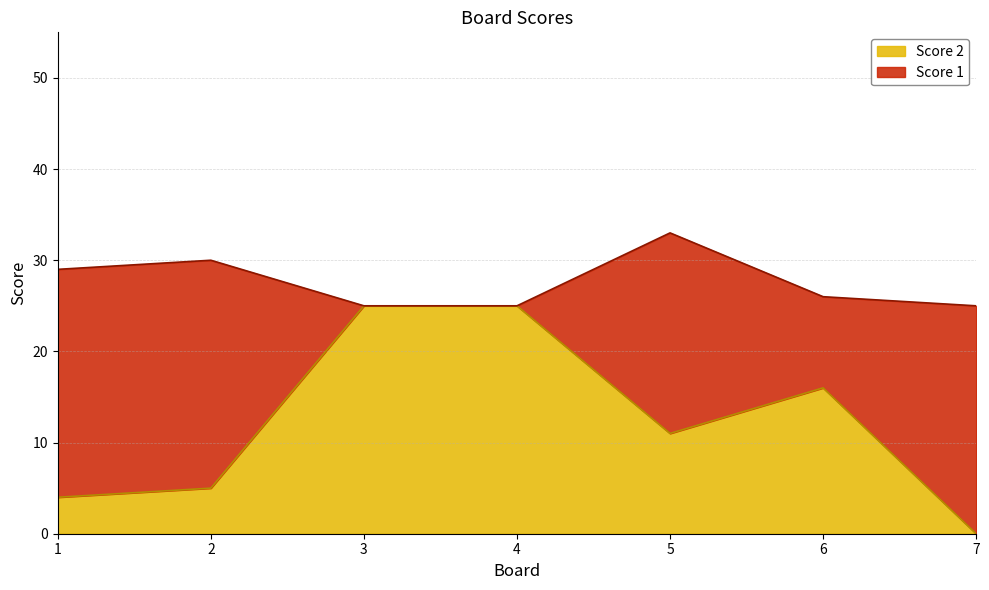

Rank the categories by value from lowest to highest.

7, 1, 2, 5, 6, 3, 4